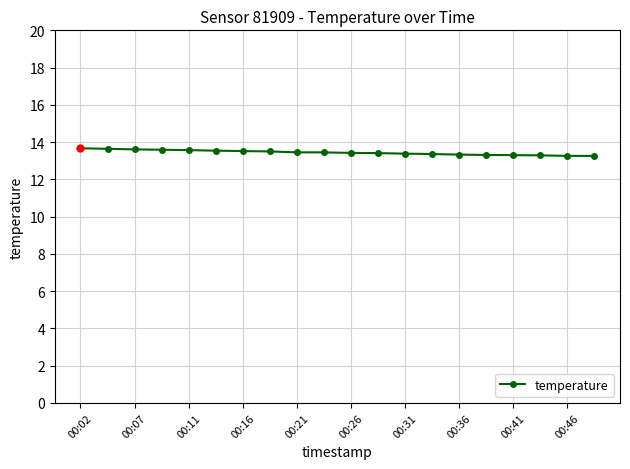

What is the average value?

13.4